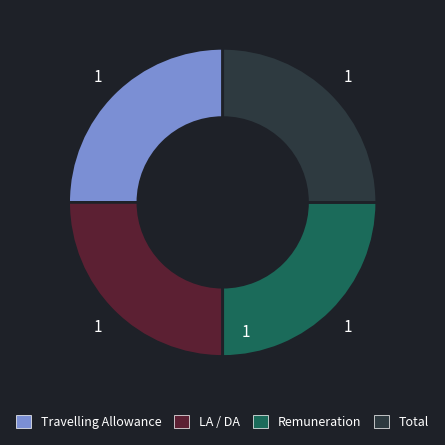

Does Travelling Allowance account for over 50% of the chart?

No